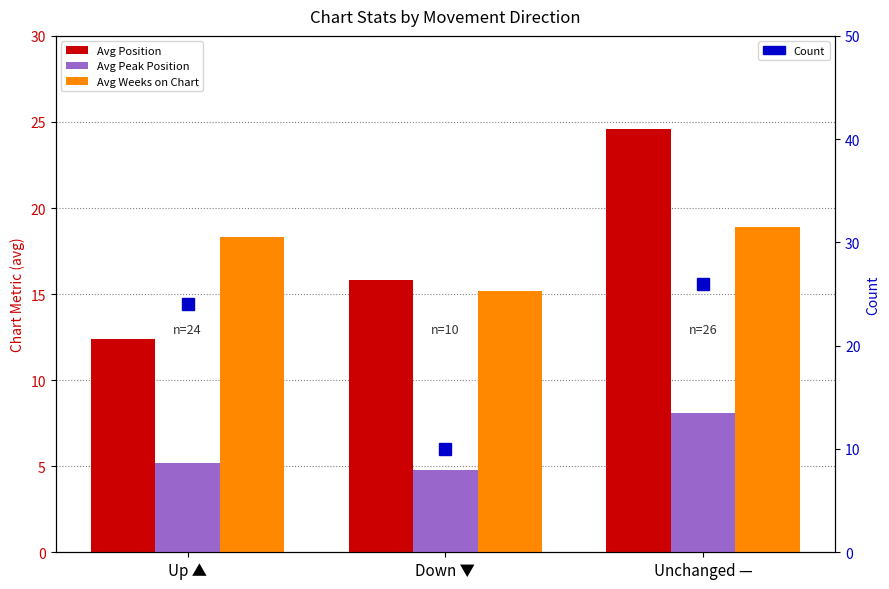

How many categories are shown in the chart?

3